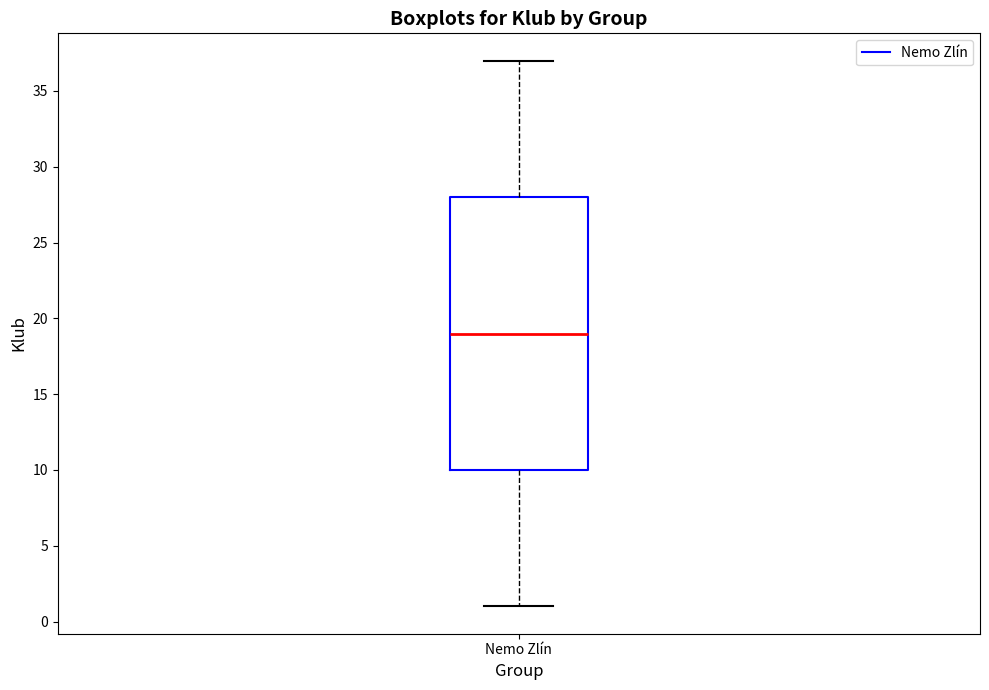

Read this box plot against the y-axis: the position of the median line, the range covered by the box, and the ends of both whiskers. The values are not printed on the chart, so give them approximately, as read against the axis.

median 19, box 10 to 28, whiskers 1 to 37